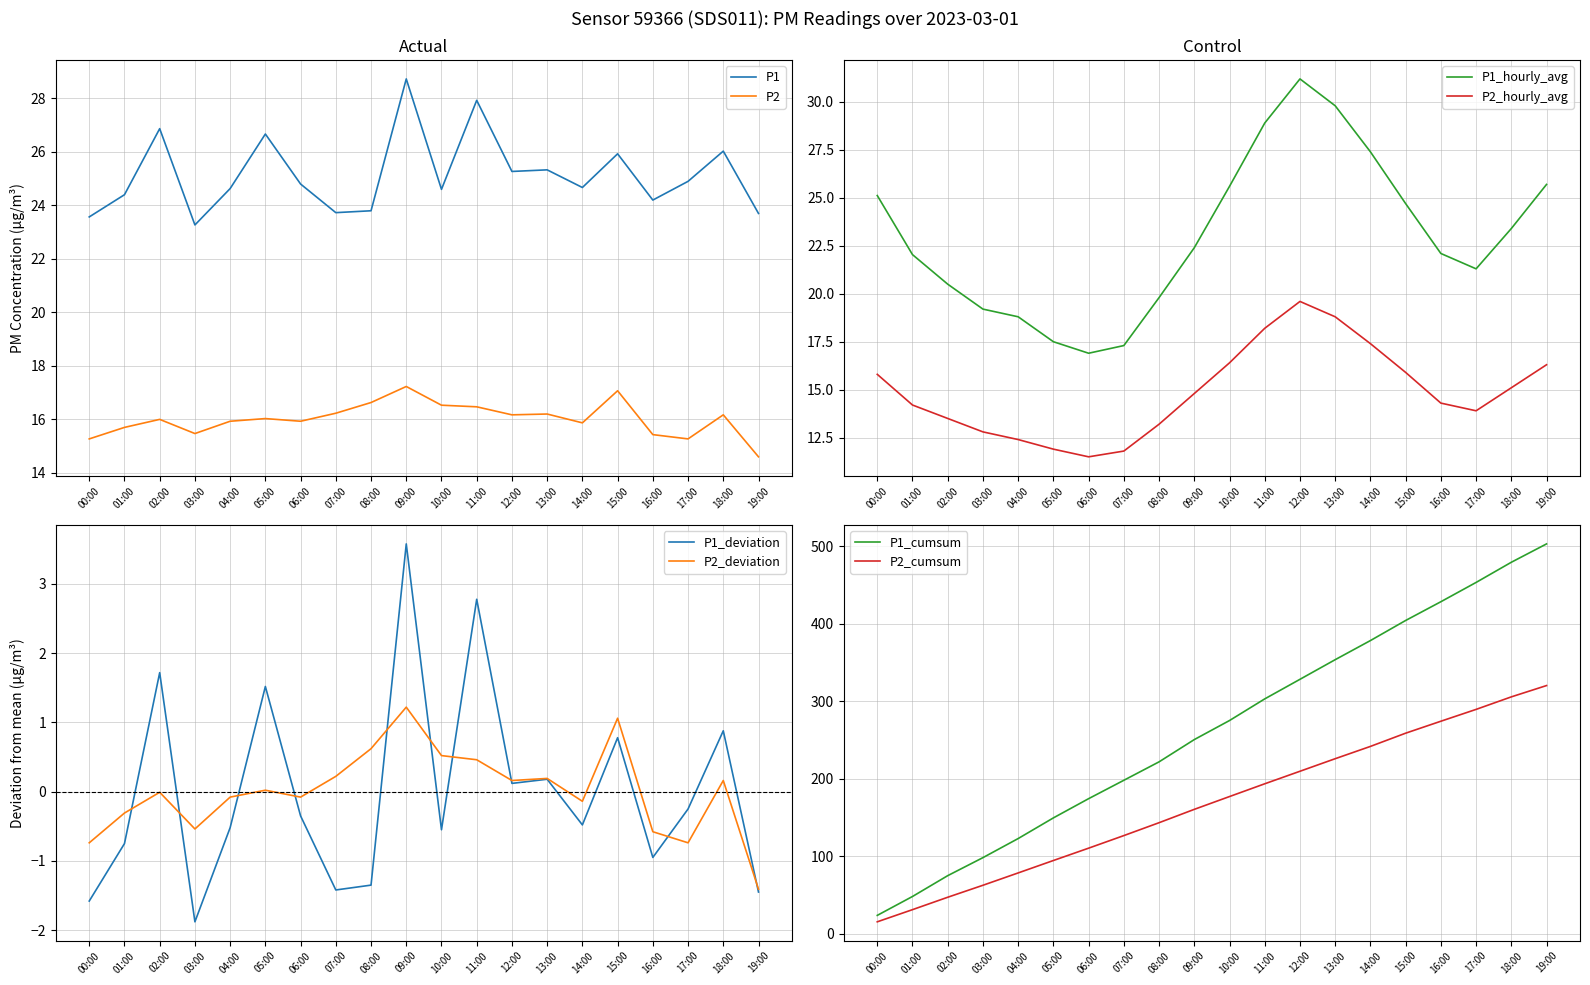

In P2, how many points are lower than both neighbors (excluding endpoints)?

5